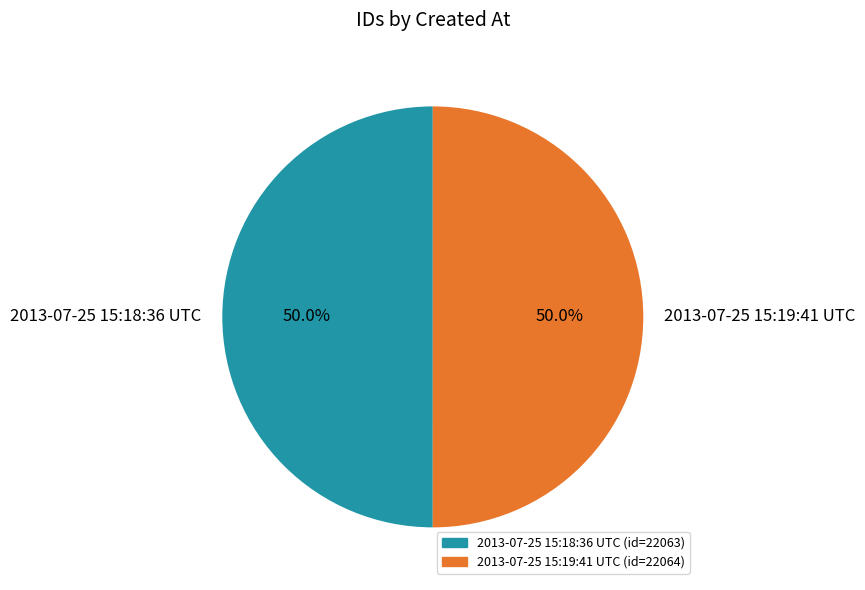

Is it true that 2013-07-25 15:18:36 UTC is 63% of the pie?

False